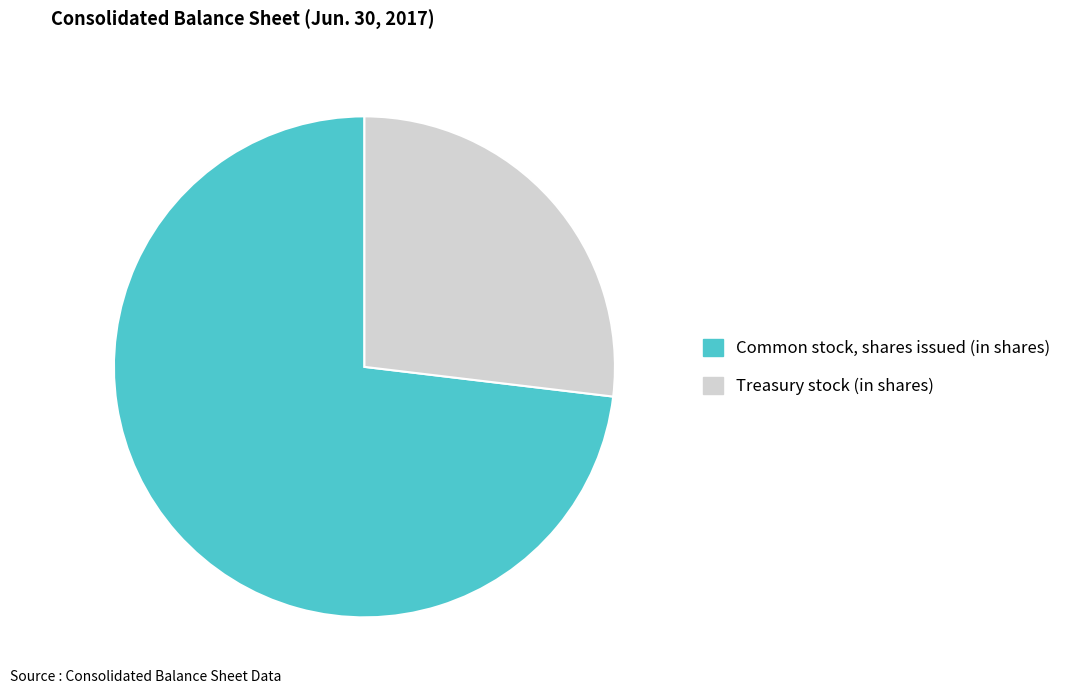

What is the largest slice in the pie chart?

Common stock, shares issued (in shares)